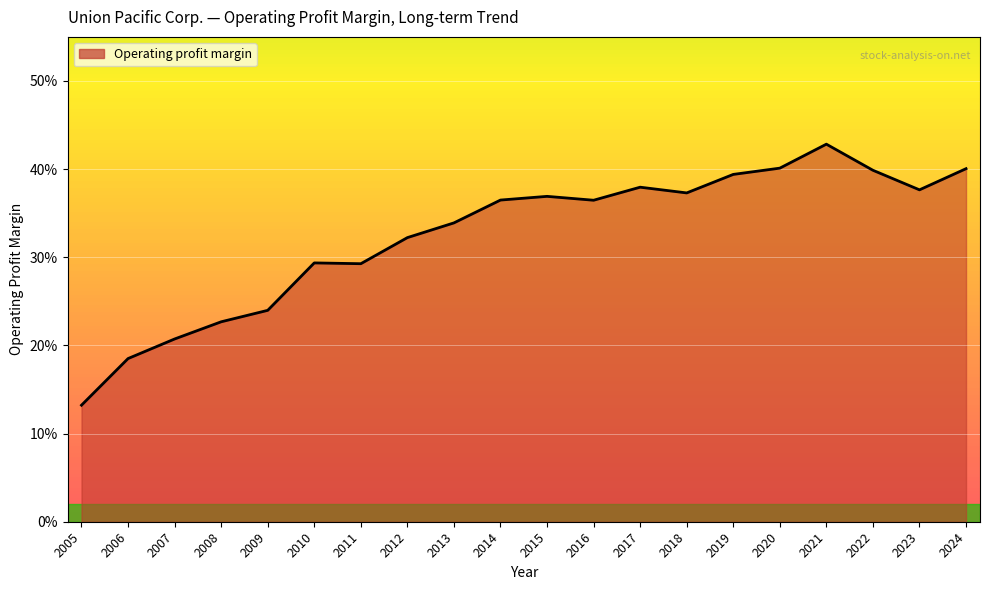

Does the chart display data point markers on the line(s)?

No